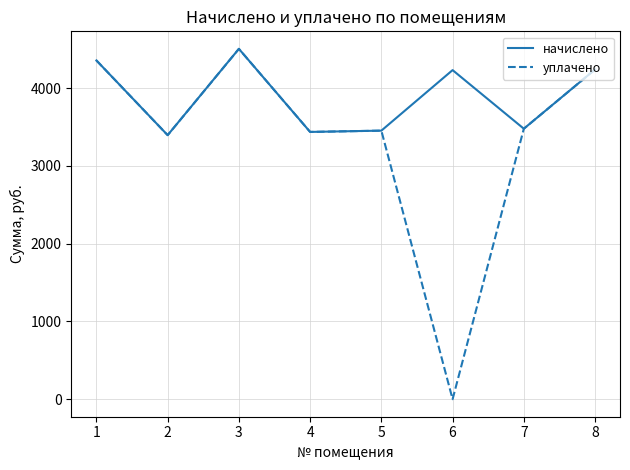

How many lines are shown in the chart?

2